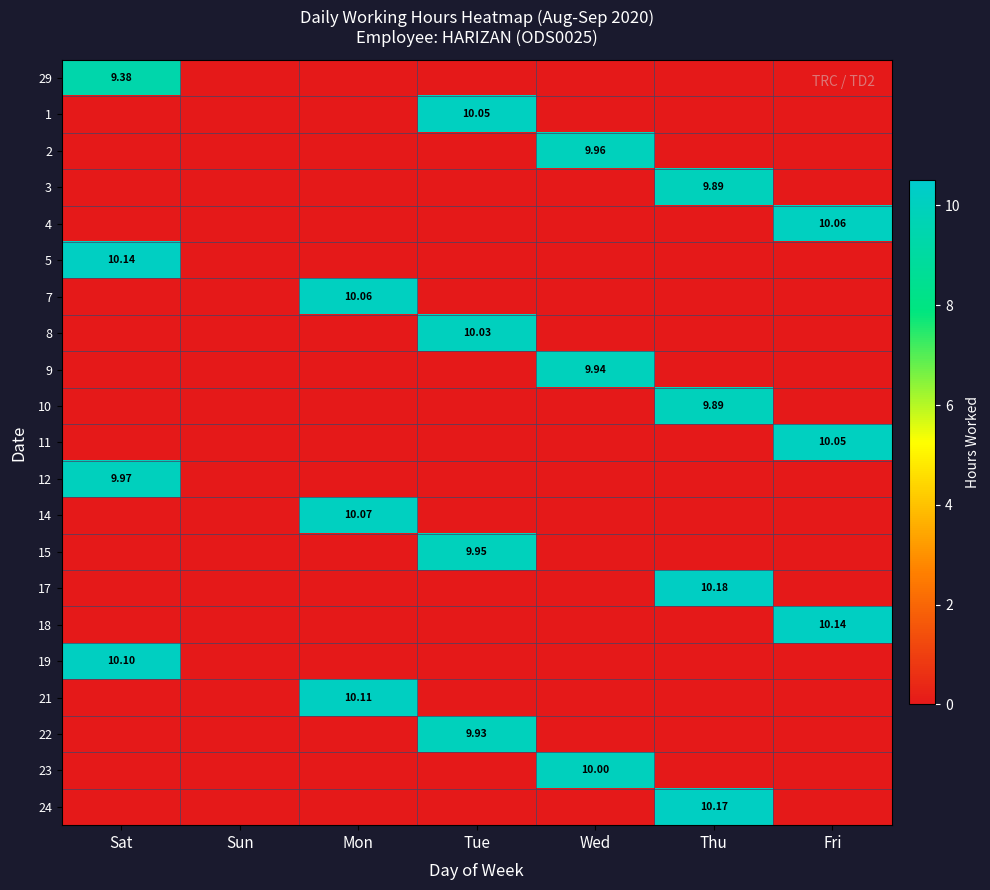

True or false: 23 has a value of 3.7 at Thu.

False